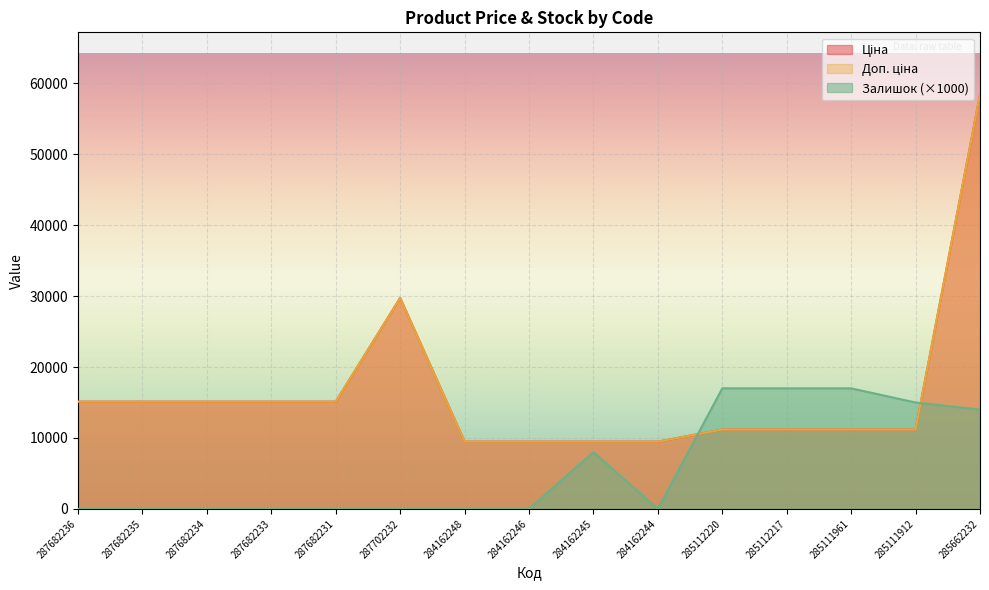

Reading right to left, what are all the values shown in this chart?

Ціна: 58426.5	11188.2	11188.2	11188.2	11188.2	9480.1	9480.1	9480.1	9480.1	29747.2	15120.0	15120.0	15120.0	15120.0	15120.0
Доп. ціна: 58426.5	11188.2	11188.2	11188.2	11188.2	9480.1	9480.1	9480.1	9480.1	29747.2	15120.0	15120.0	15120.0	15120.0	15120.0
Залишок: 14000.0	15000.0	17000.0	17000.0	17000.0	0.0	8000.0	0.0	0.0	0.0	0.0	0.0	0.0	0.0	0.0